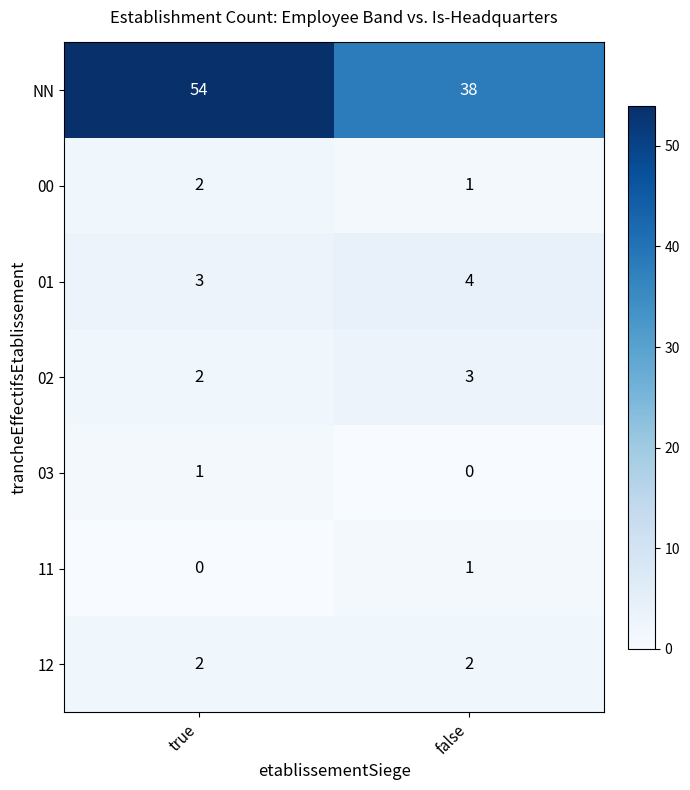

Count the number of categories in the chart.

2